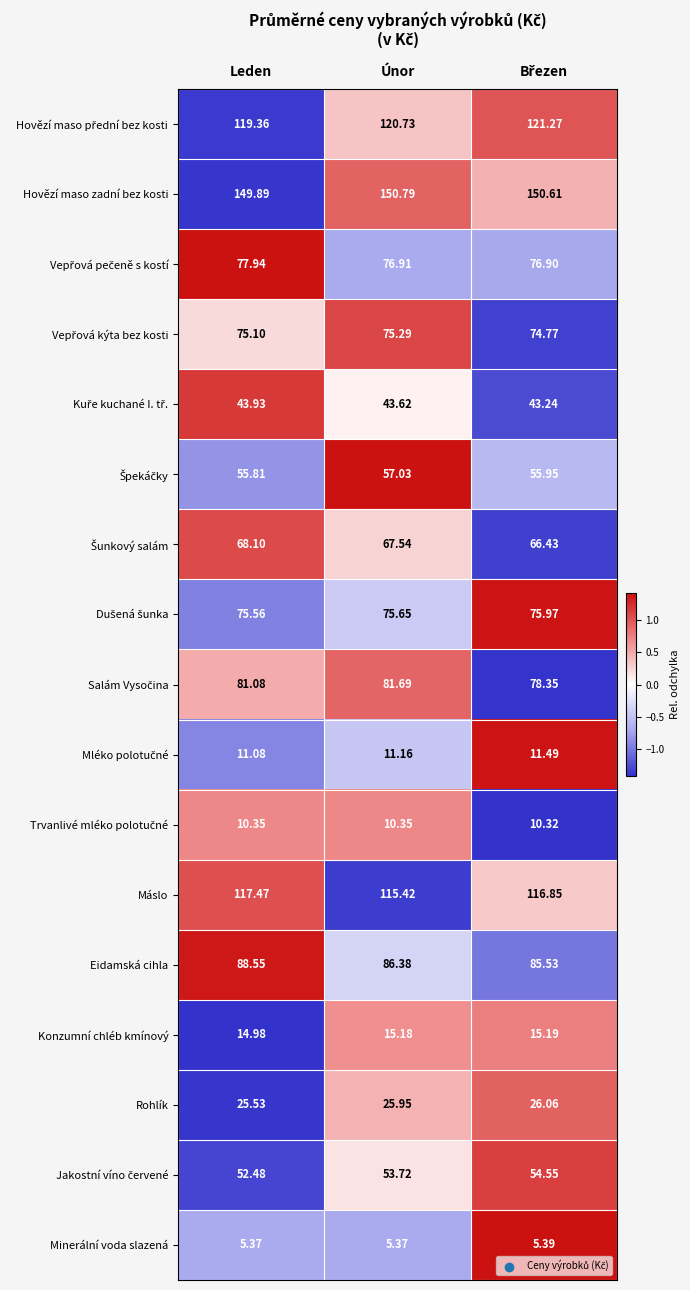

Which category has the highest value across all series?

Únor